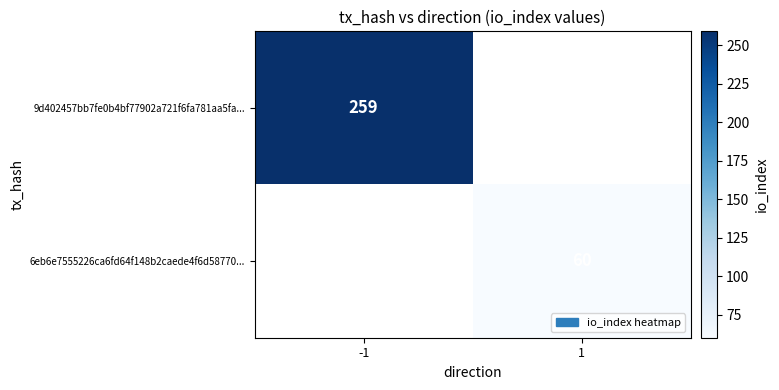

Is the value of 6eb6e7555226ca6fd64f148b2caede4f6d58770... at 1 greater than the value of 9d402457bb7fe0b4bf77902a721f6fa781aa5fa... at -1?

No